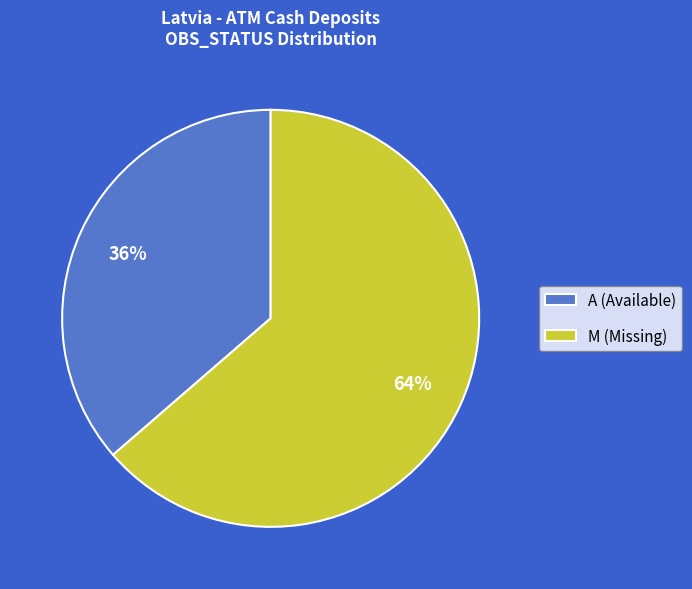

Which category accounts for the majority?

M (Missing)